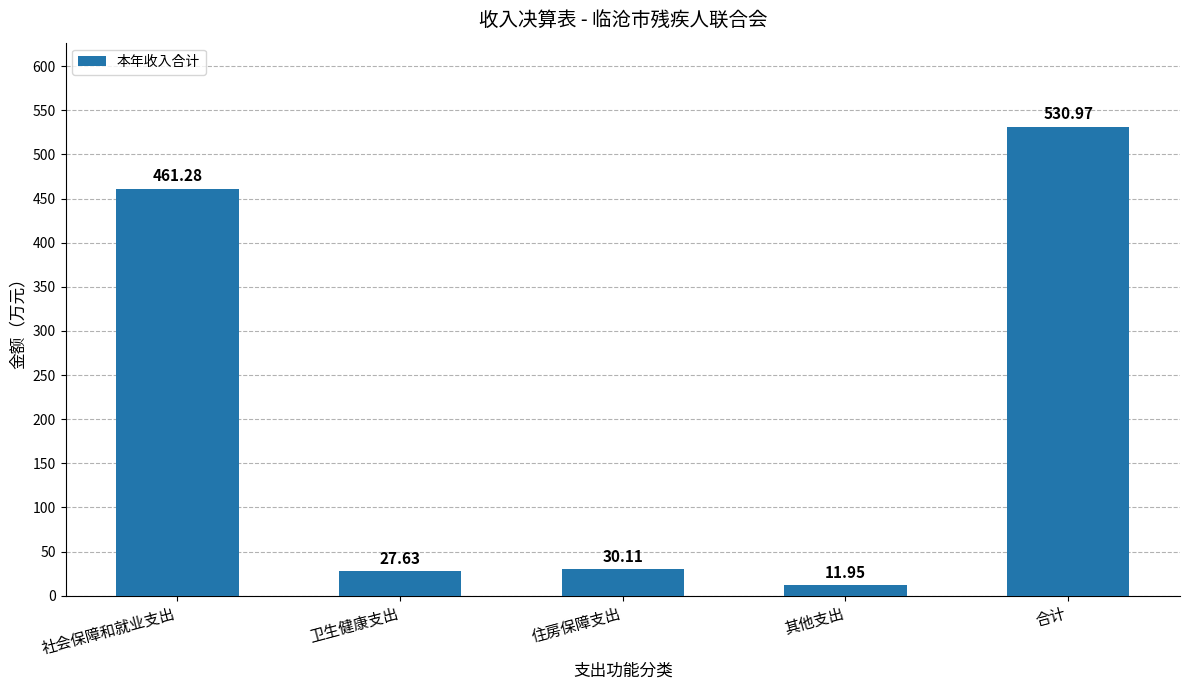

Where does the data first go above 30?

社会保障和就业支出